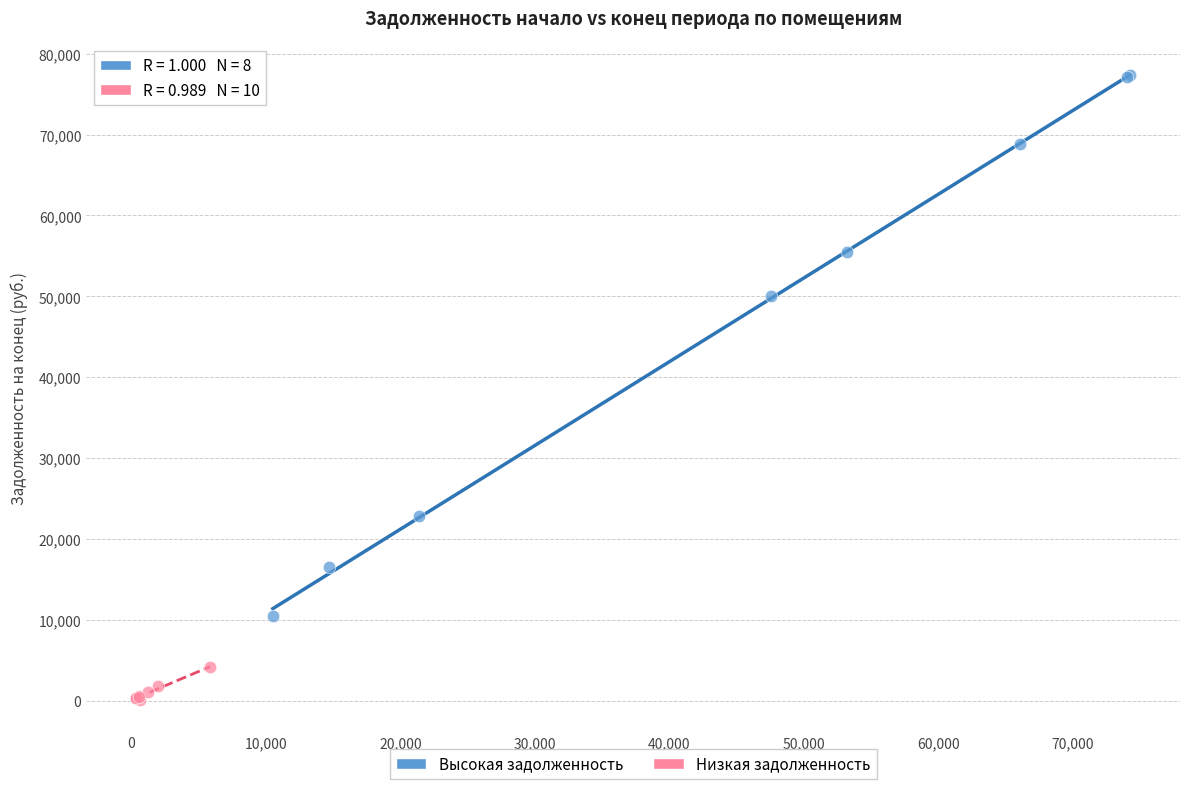

Which series has the largest Y range (max minus min)?

Высокая задолженность